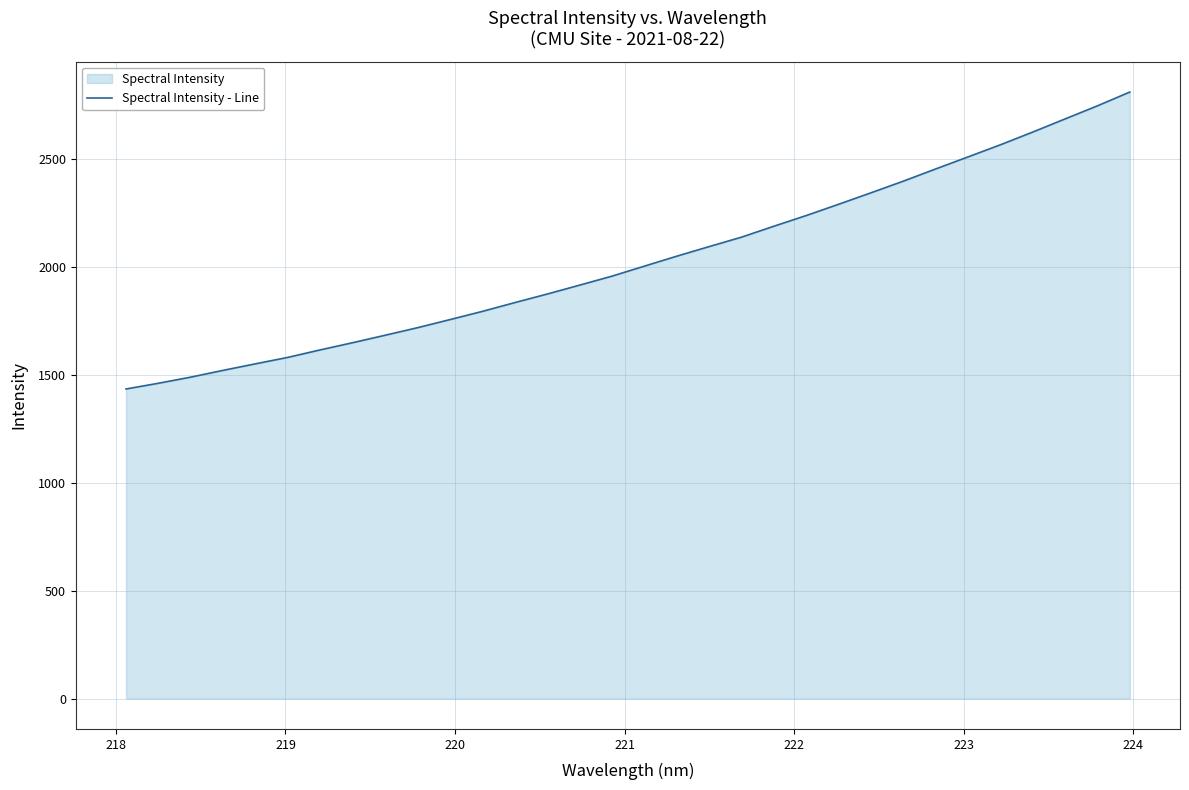

What is the smallest value displayed?

1434.0